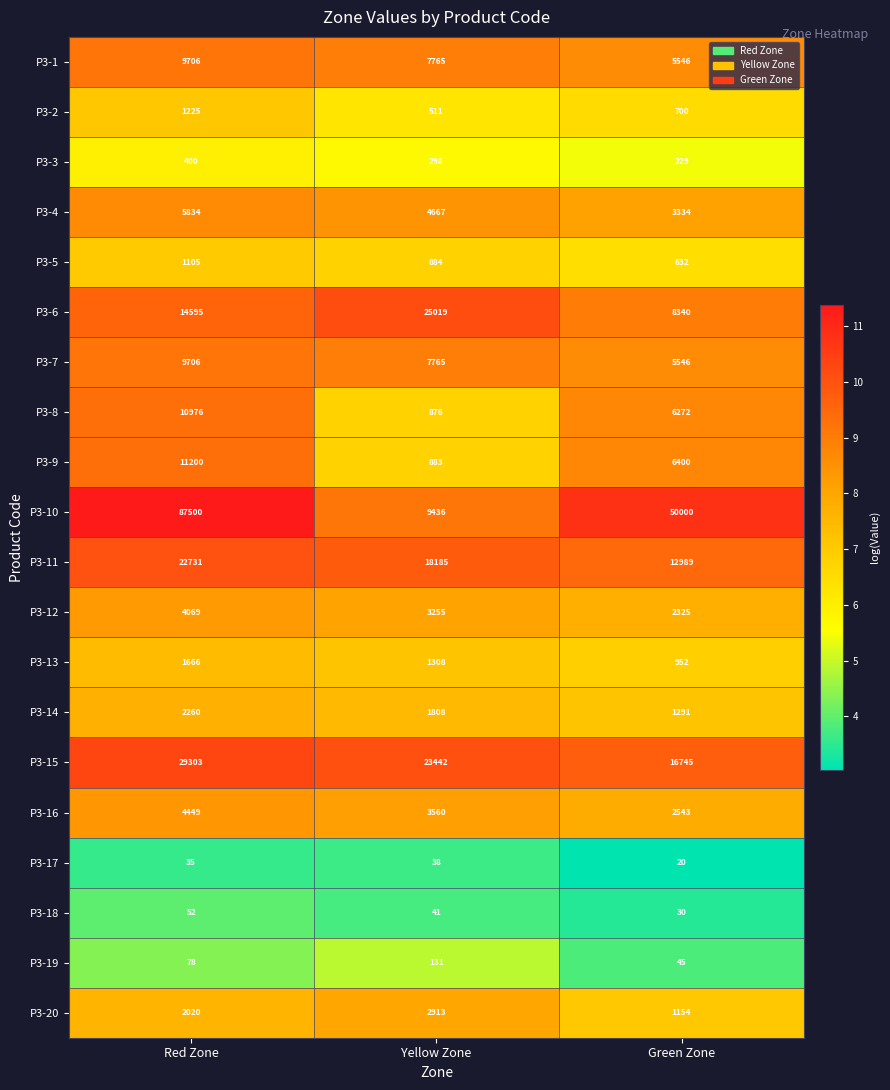

What is the difference between the second highest and minimum values in the P3-4 series?

1333